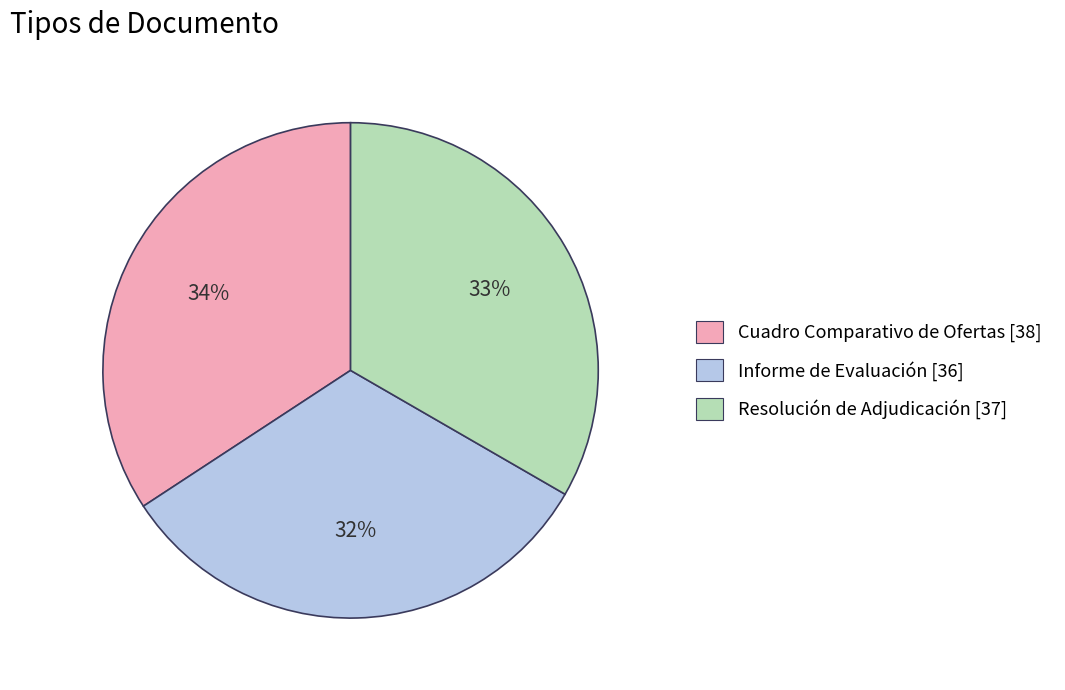

How many slices are in this pie chart?

3